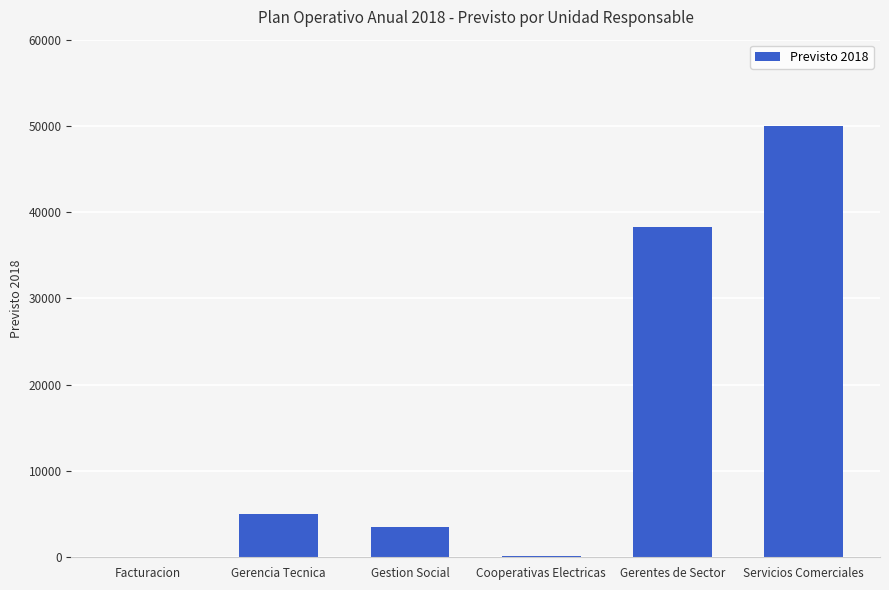

What is the change in value from Gerencia Tecnica to Servicios Comerciales?

+45000